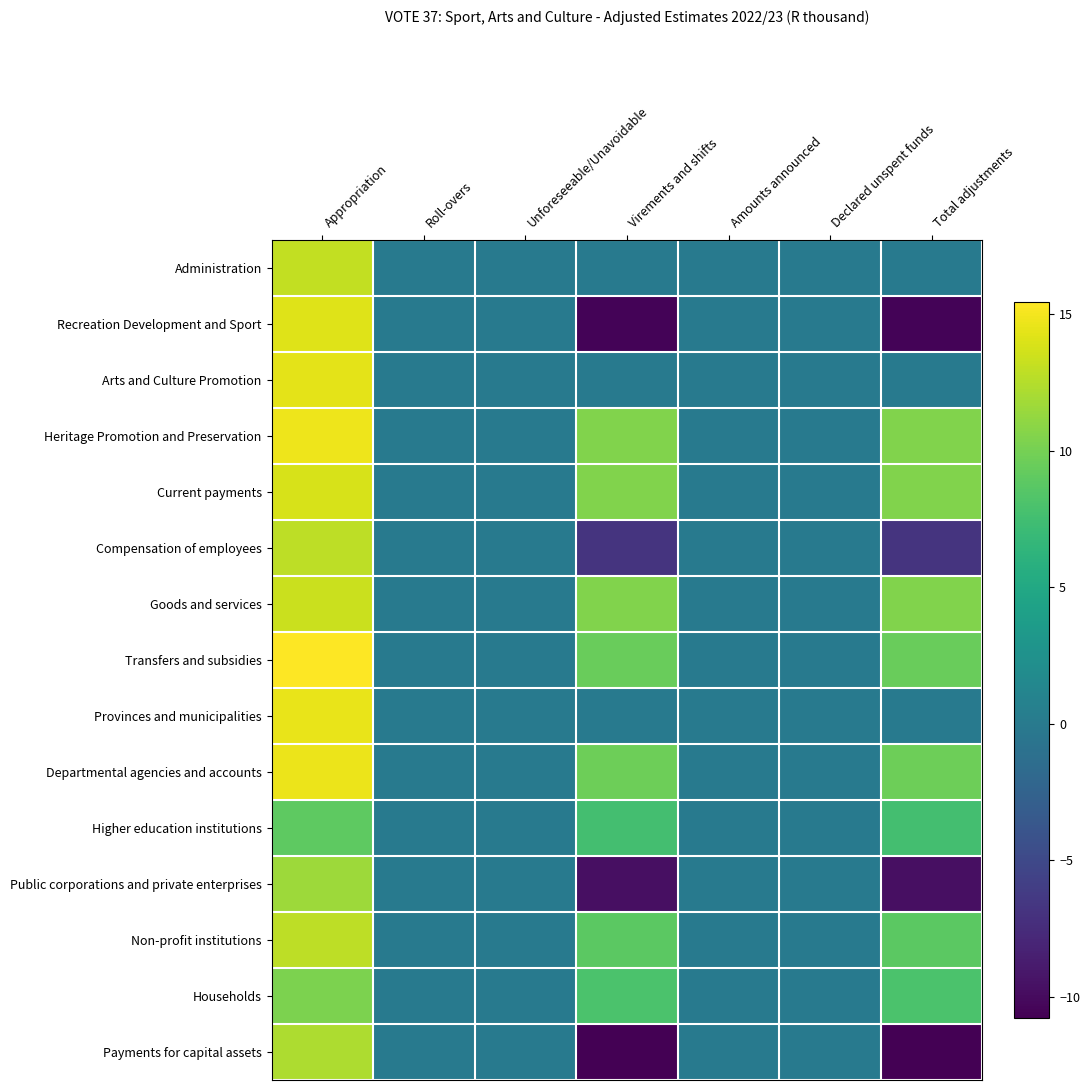

Between Roll-overs and Appropriation, which is larger?

Appropriation